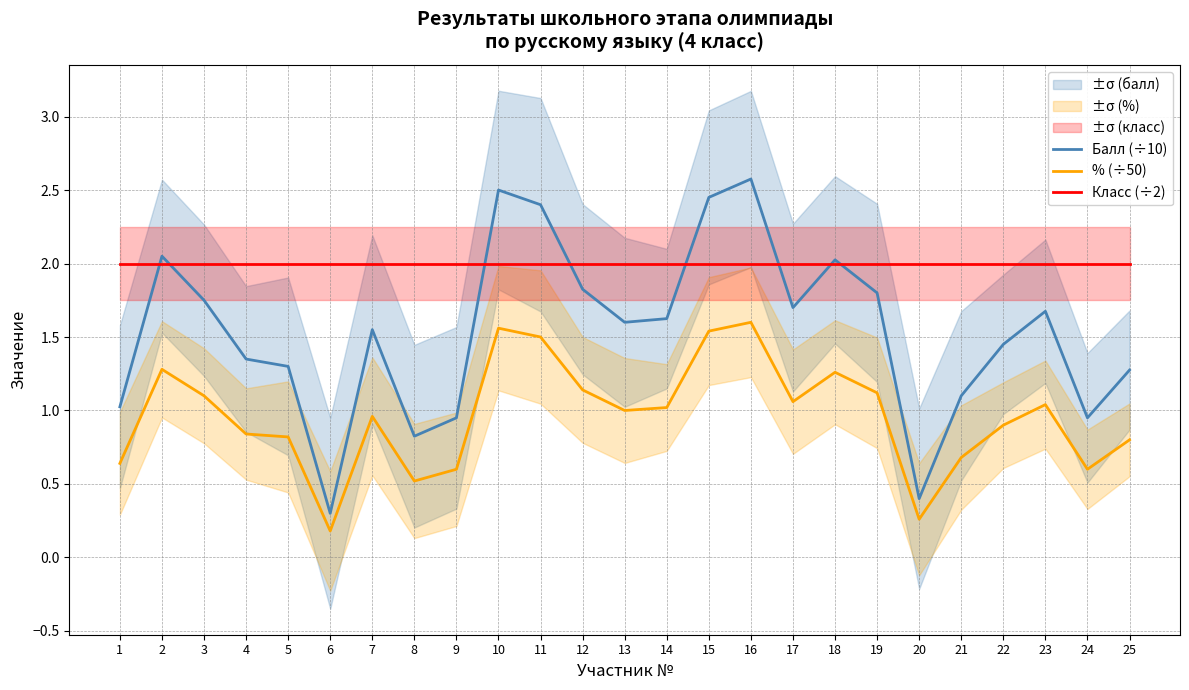

Does the chart display data point markers on the line(s)?

No